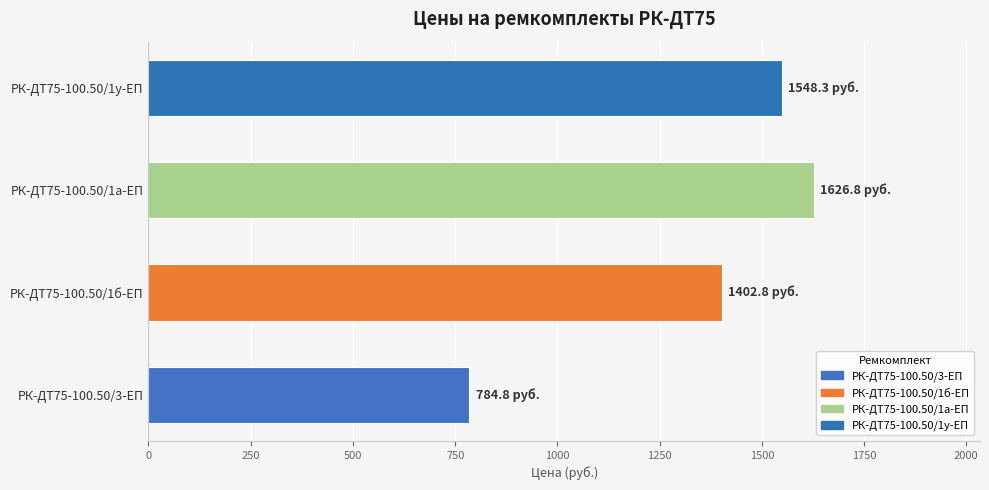

List the labels in order of value, smallest first.

РК-ДТ75-100.50/3-ЕП, РК-ДТ75-100.50/1б-ЕП, РК-ДТ75-100.50/1у-ЕП, РК-ДТ75-100.50/1а-ЕП